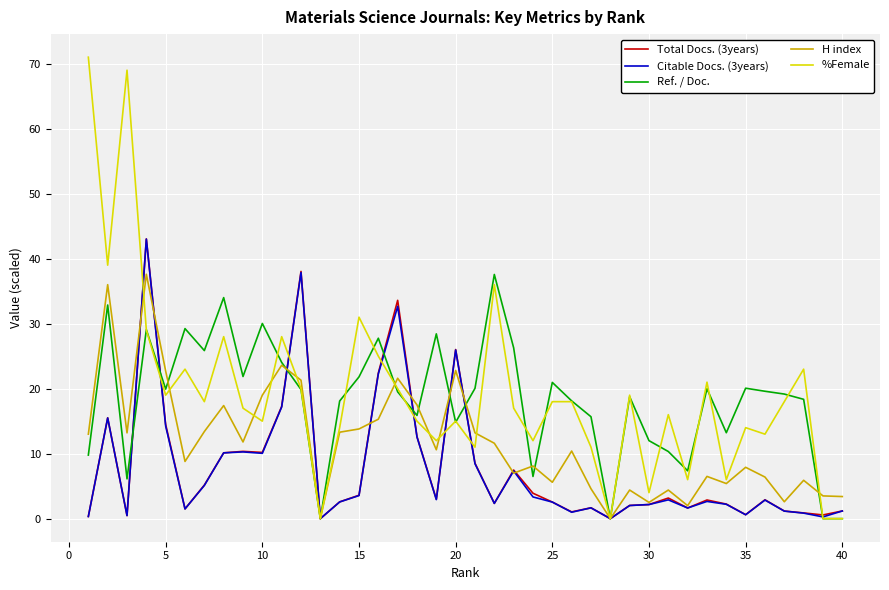

What is the highest value of the Total Docs. (3years) series?

43.0